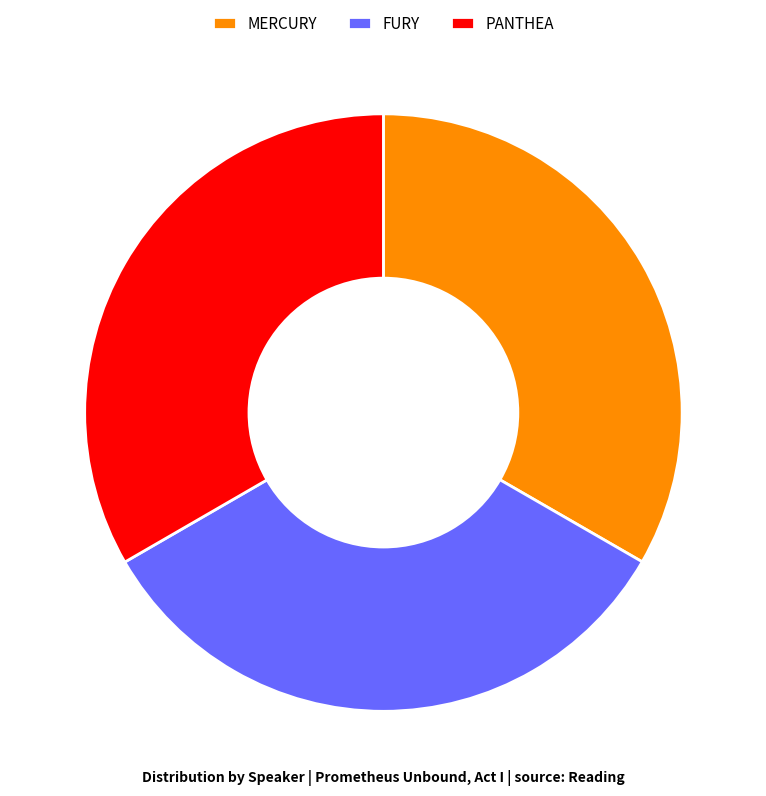

Is FURY the majority of the pie?

No